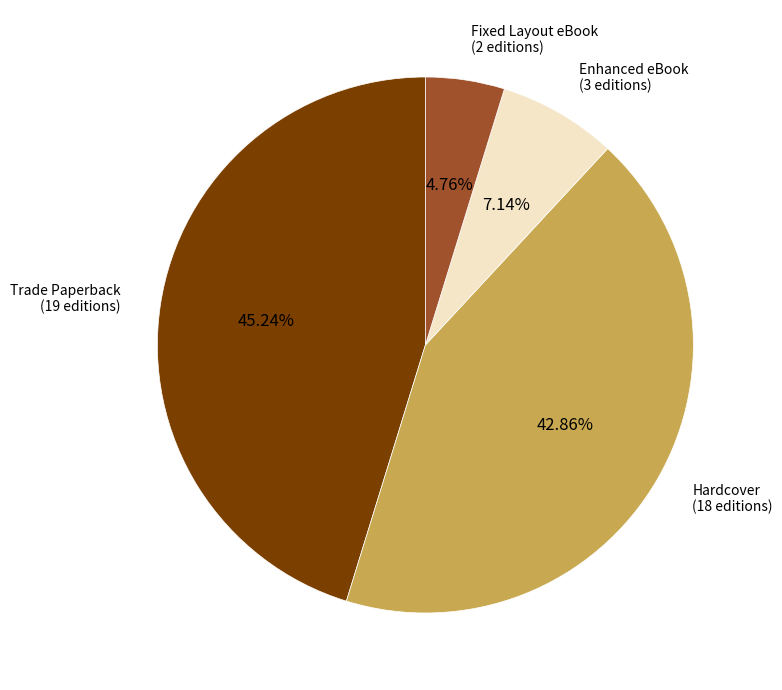

To the nearest percent, what is the difference between the Hardcover and Trade Paperback slice percentages?

2%